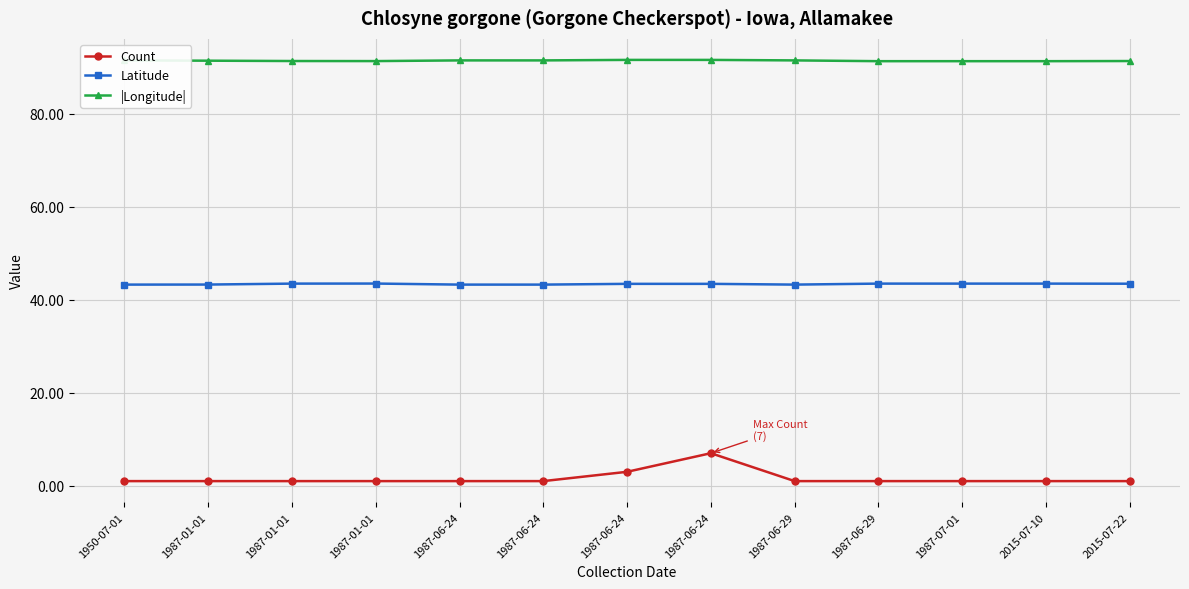

Reading left to right, transcribe all the data shown in this chart.

Count: 1950-07-01=1.0	1987-01-01=1.0	1987-01-01=1.0	1987-01-01=1.0	1987-06-24=1.0	1987-06-24=1.0	1987-06-24=3.0	1987-06-24=7.0	1987-06-29=1.0	1987-06-29=1.0	1987-07-01=1.0	2015-07-10=1.0	2015-07-22=1.0
Latitude: 1950-07-01=43.2	1987-01-01=43.3	1987-01-01=43.5	1987-01-01=43.5	1987-06-24=43.2	1987-06-24=43.2	1987-06-24=43.4	1987-06-24=43.4	1987-06-29=43.2	1987-06-29=43.5	1987-07-01=43.5	2015-07-10=43.5	2015-07-22=43.4
|Longitude|: 1950-07-01=91.4	1987-01-01=91.4	1987-01-01=91.3	1987-01-01=91.3	1987-06-24=91.4	1987-06-24=91.4	1987-06-24=91.6	1987-06-24=91.6	1987-06-29=91.4	1987-06-29=91.3	1987-07-01=91.3	2015-07-10=91.3	2015-07-22=91.3